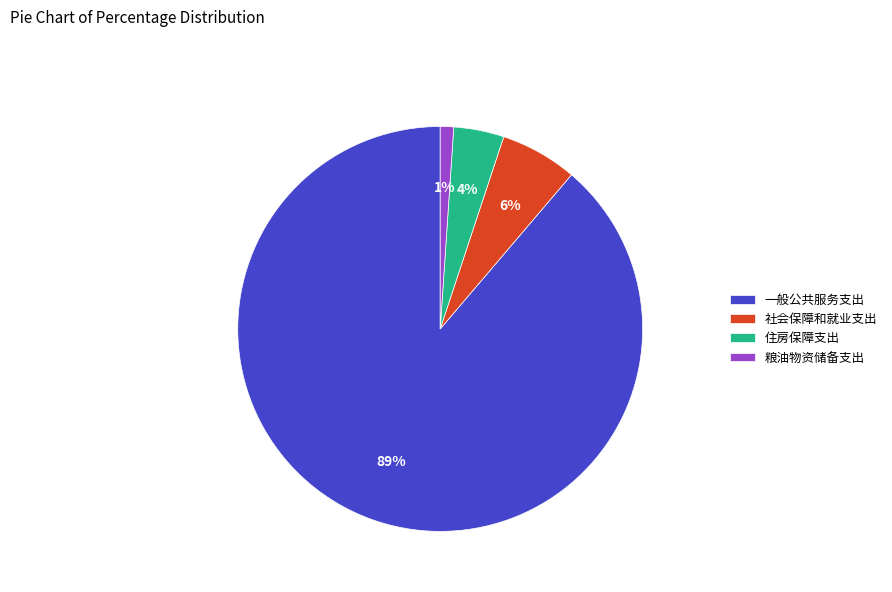

To the nearest percent, what is the combined percentage of 粮油物资储备支出 and 一般公共服务支出?

90%